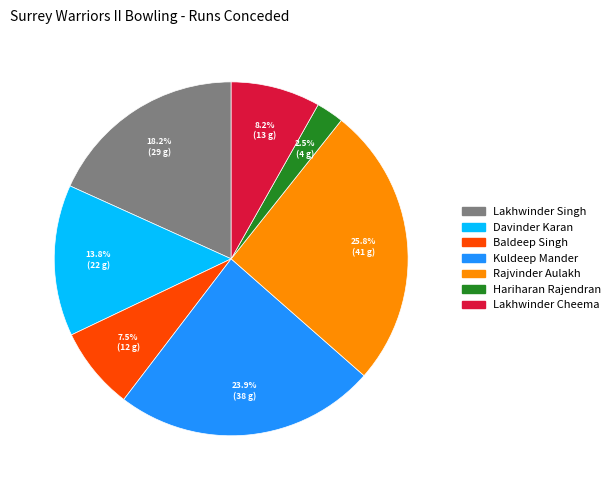

Is it true that Lakhwinder Cheema is 18% of the pie?

False